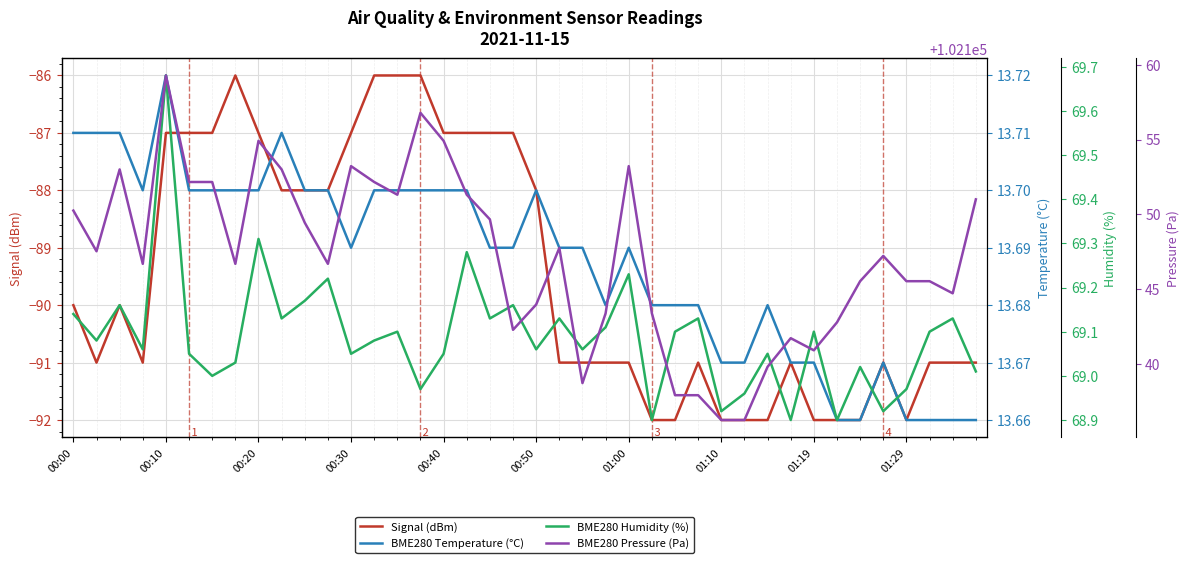

True or false: BME280 Temperature (°C) and Signal (dBm) intersect in this chart.

False